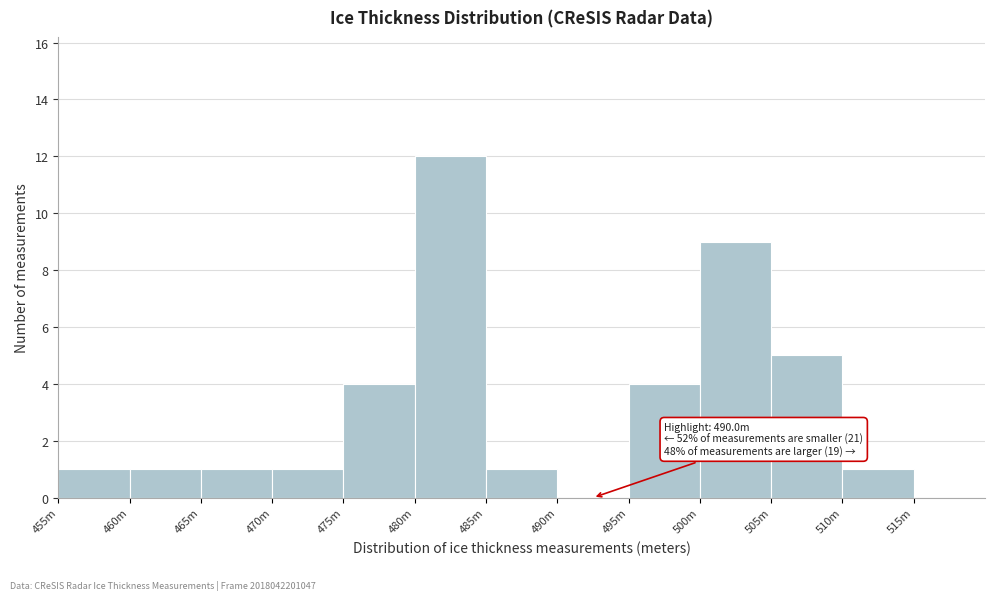

Reading left to right, extract all data points from this chart.

455m=1	460m=1	465m=1	470m=1	475m=4	480m=12	485m=1	490m=0	495m=4	500m=9	505m=5	510m=1	515m=0